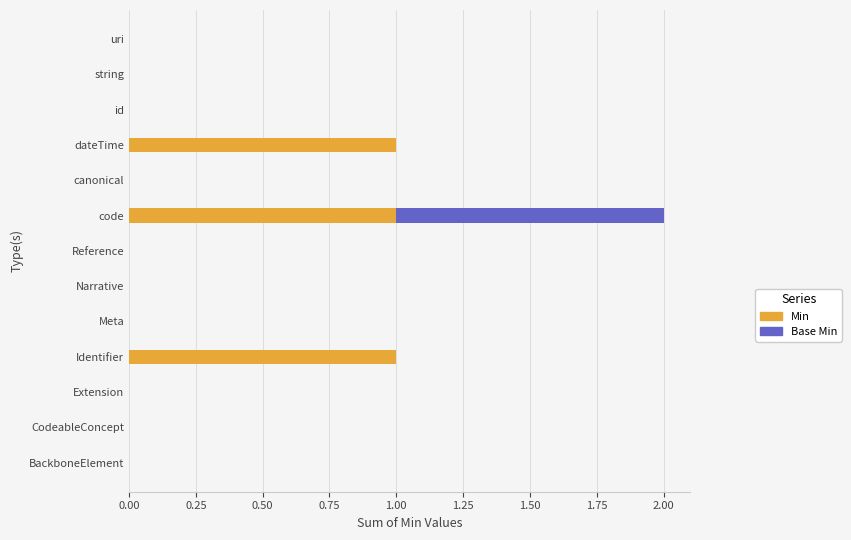

The value of Min at canonical is 0. True or false?

True